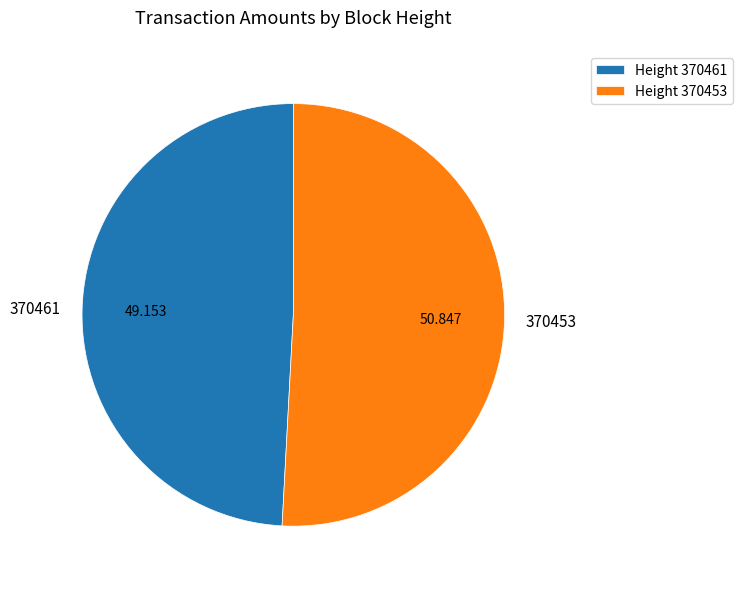

Is 370461 the majority of the pie?

No